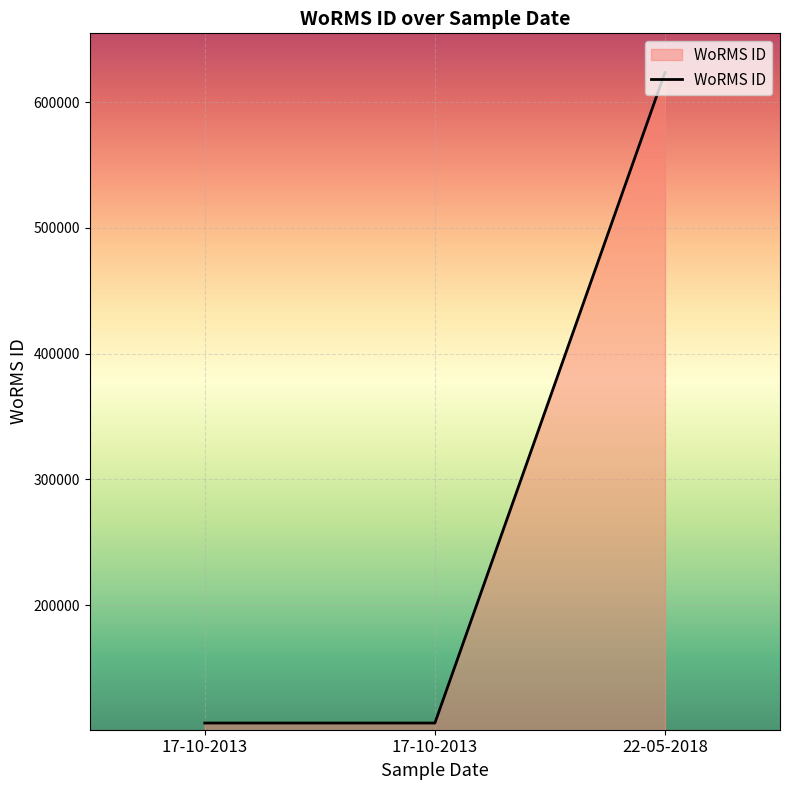

Reading left to right, what are all the values shown in this chart?

106287	106287	623449